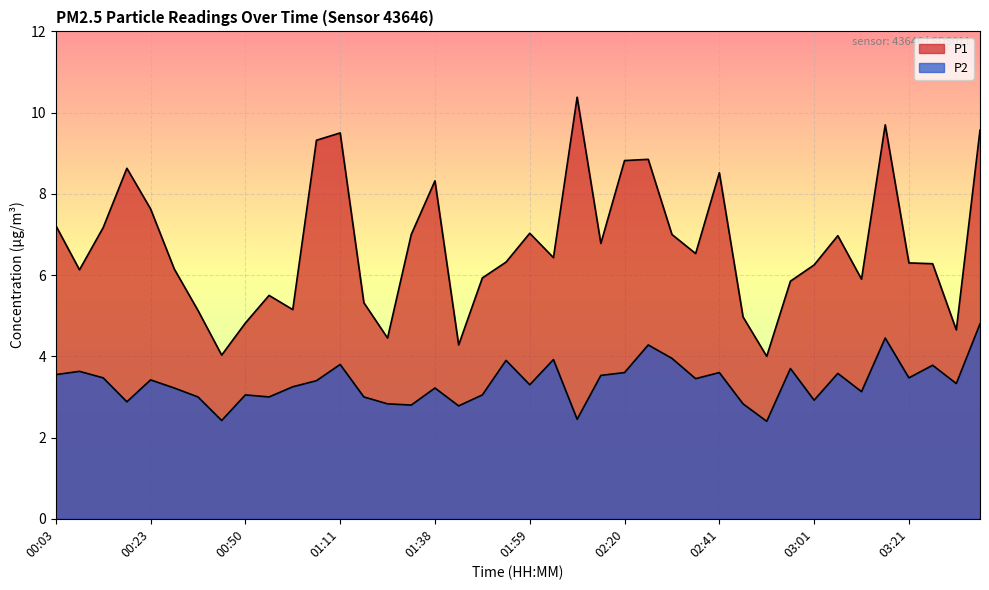

What is the difference between the P1 values at 01:32 and 03:21?

0.7